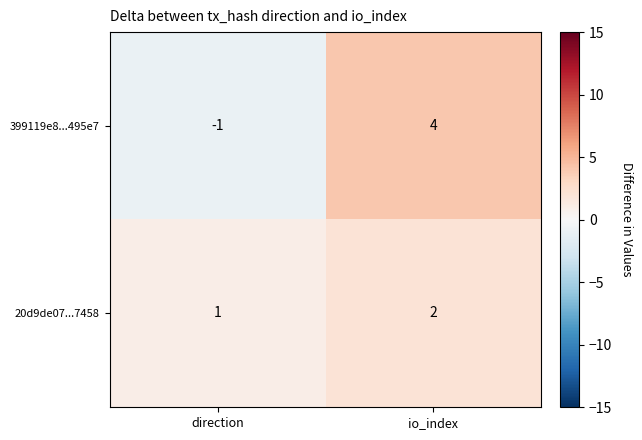

Which series changed the most between direction and io_index?

399119e8...495e7